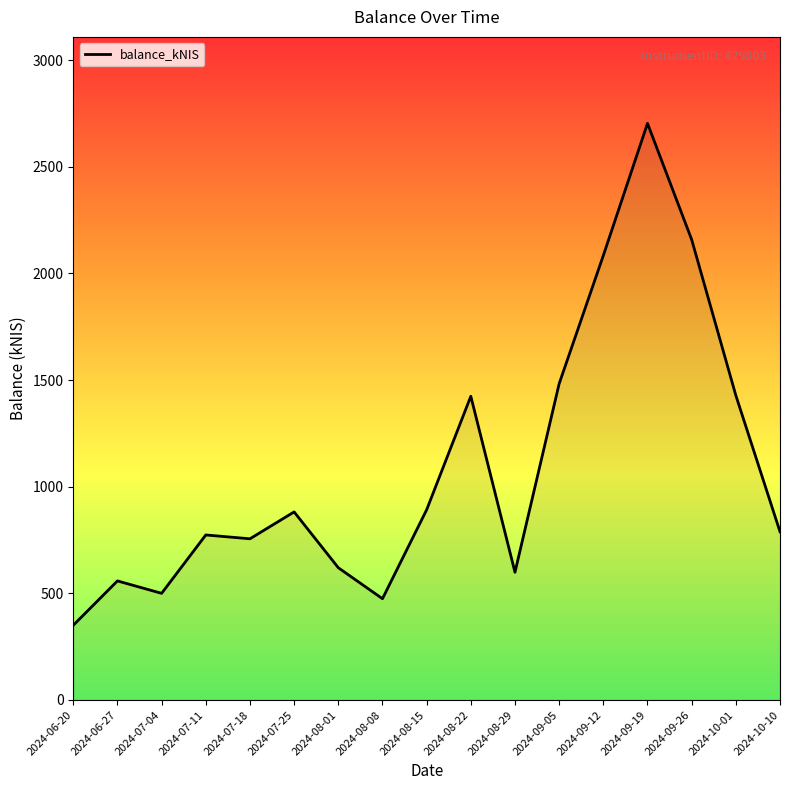

What is the difference between the maximum and minimum values?

2353.0